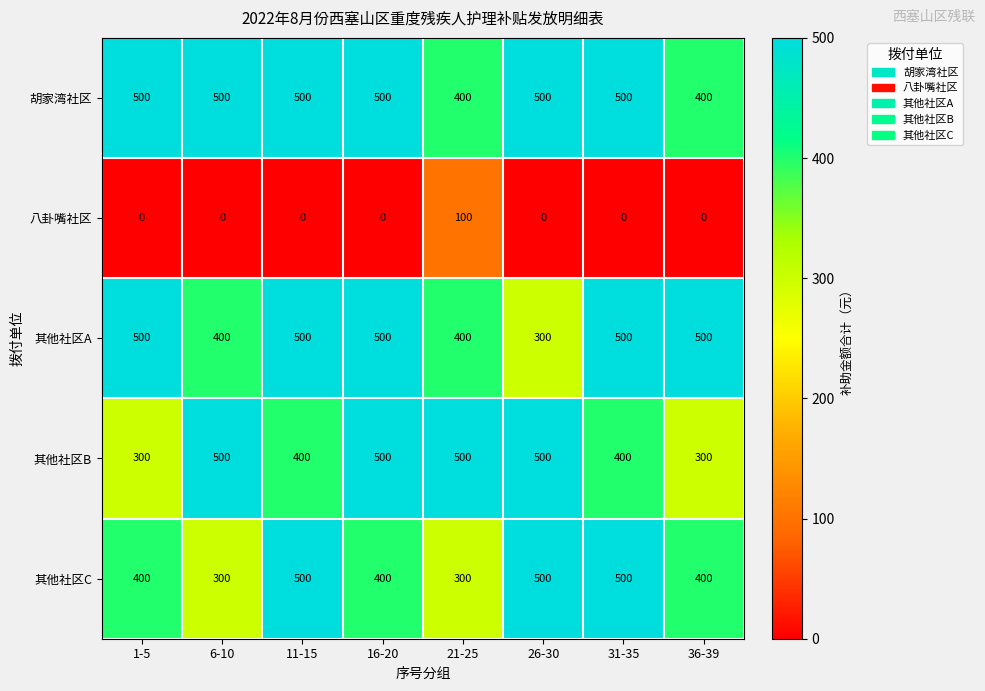

What is the sum of all 其他社区A values?

3600